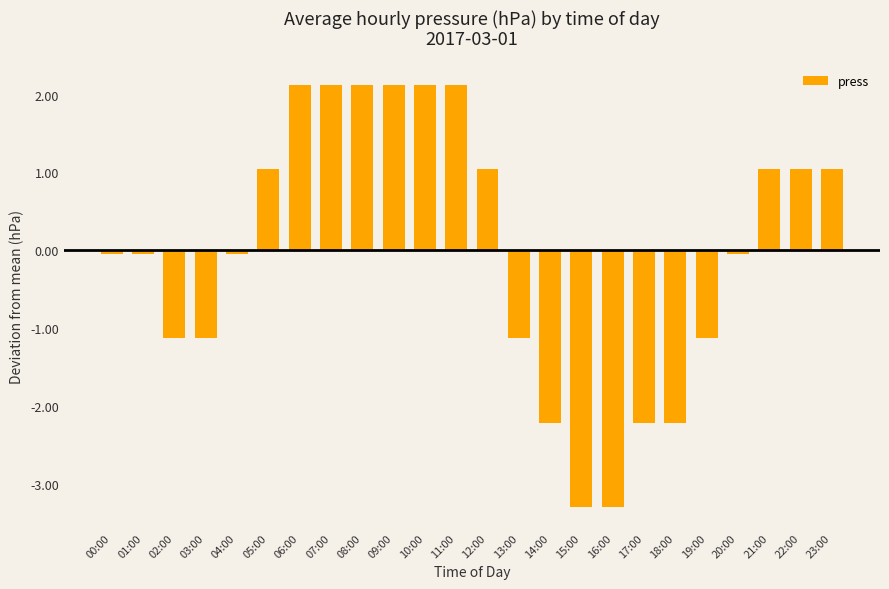

How many data points are less than 0?

13